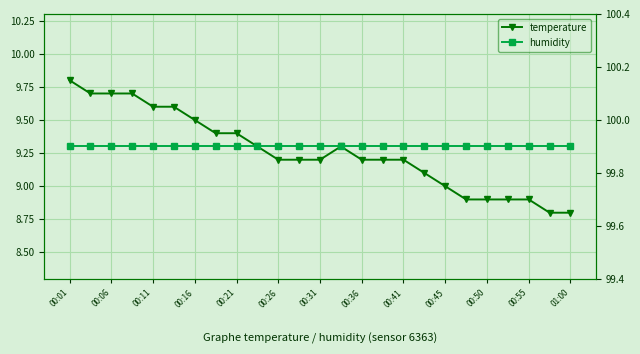

The value of humidity at 23 is 99.9. True or false?

True